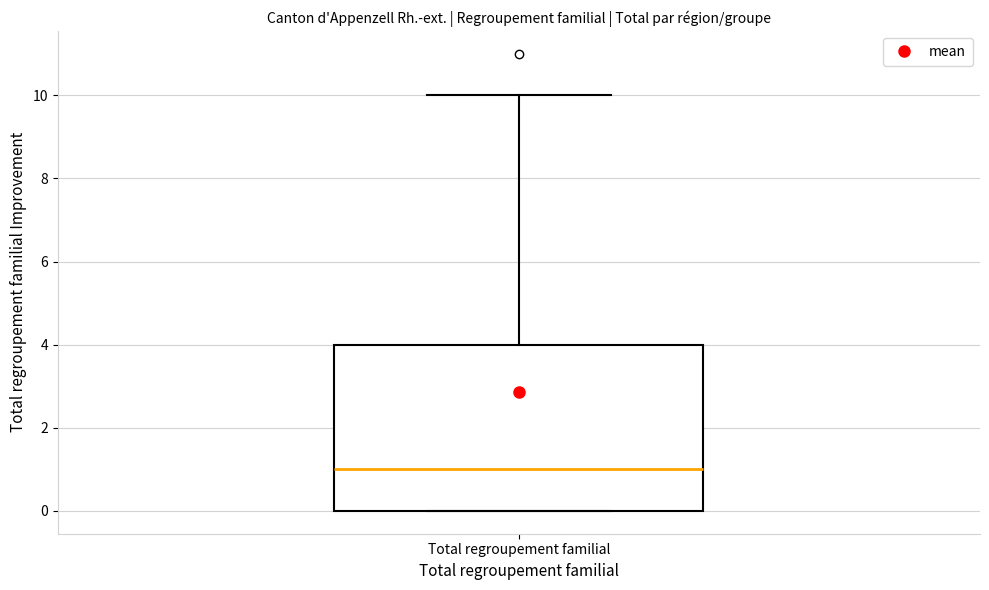

Transcribe this box plot: give where the median line is, the range the box spans, and where the two whiskers end, as read against the y-axis. The values are not printed on the chart, so give them approximately, as read against the axis.

median 1, box 0 to 4, whiskers 0 to 10